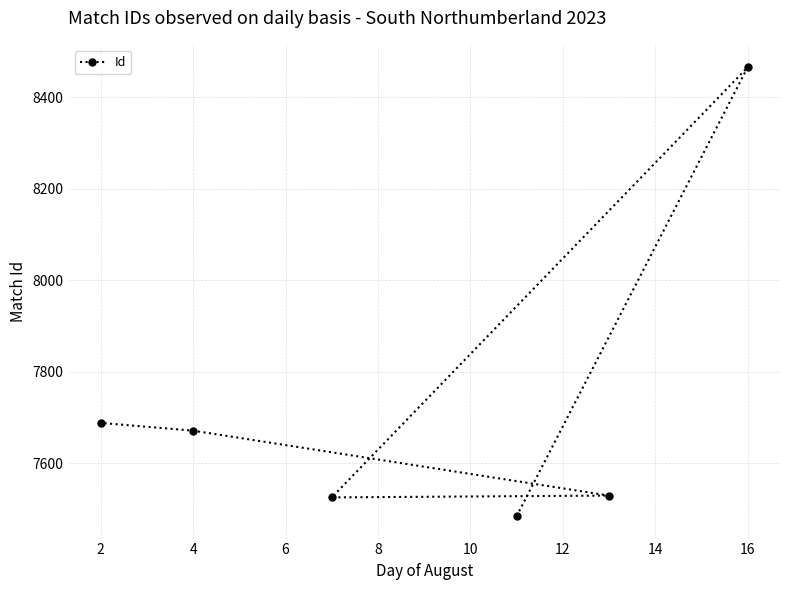

Does the chart have visible grid lines?

Yes